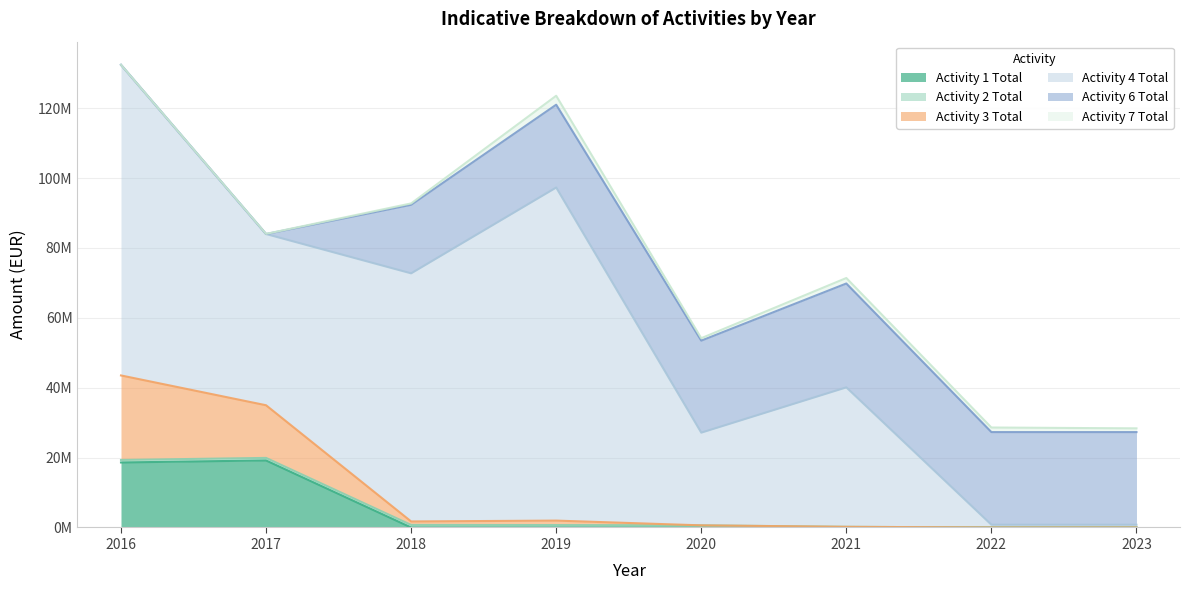

Is the value of Activity 4 Total at 2018 greater than the value of Activity 3 Total at 2022?

Yes